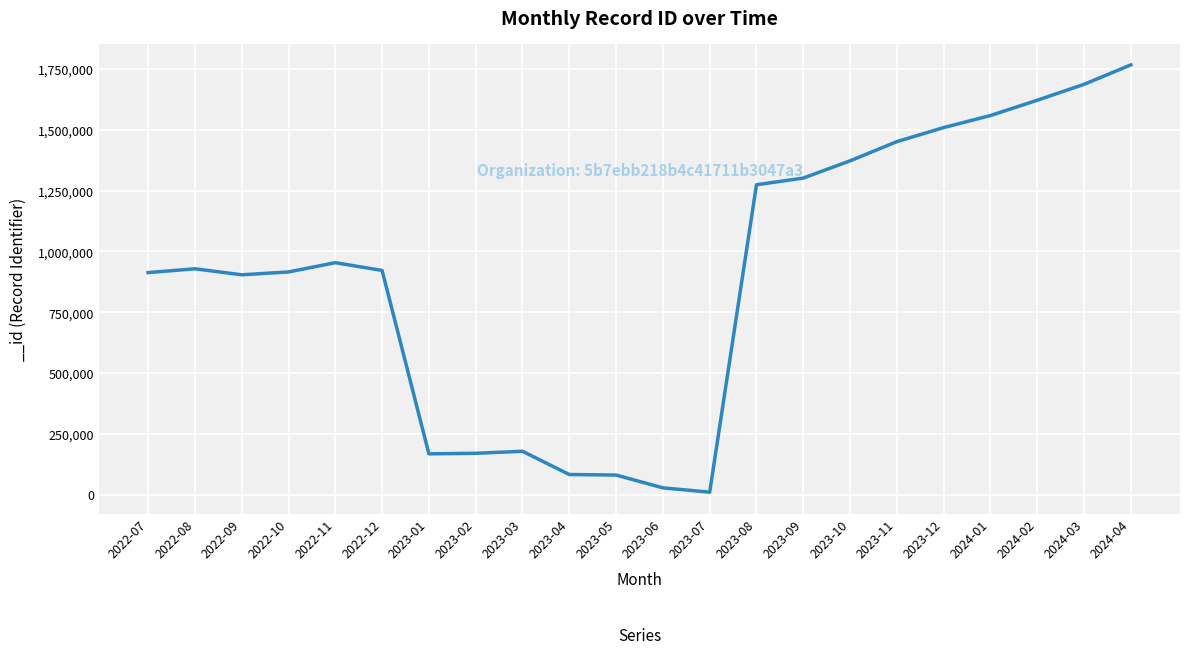

Which label corresponds to the largest value in the chart?

2024-04